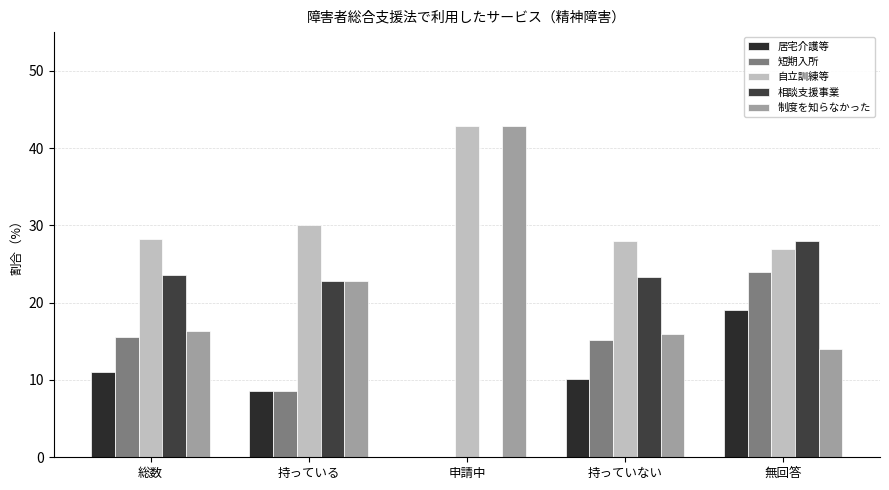

The 制度を知らなかった series shows 16.0 at 持っていない. True or false?

True